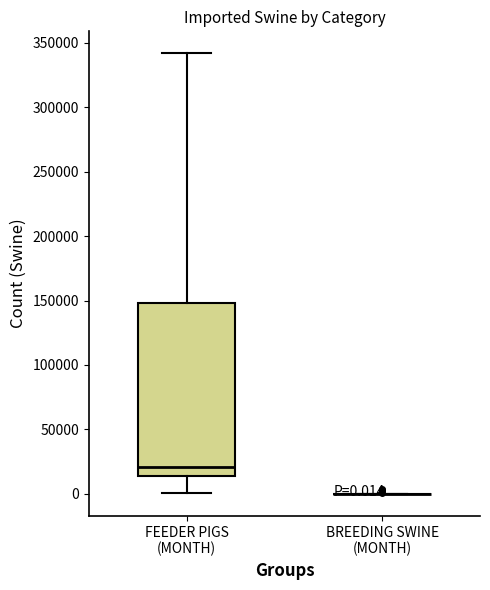

Which box is the tallest, from its lower edge to its upper edge?

FEEDER PIGS (MONTH)